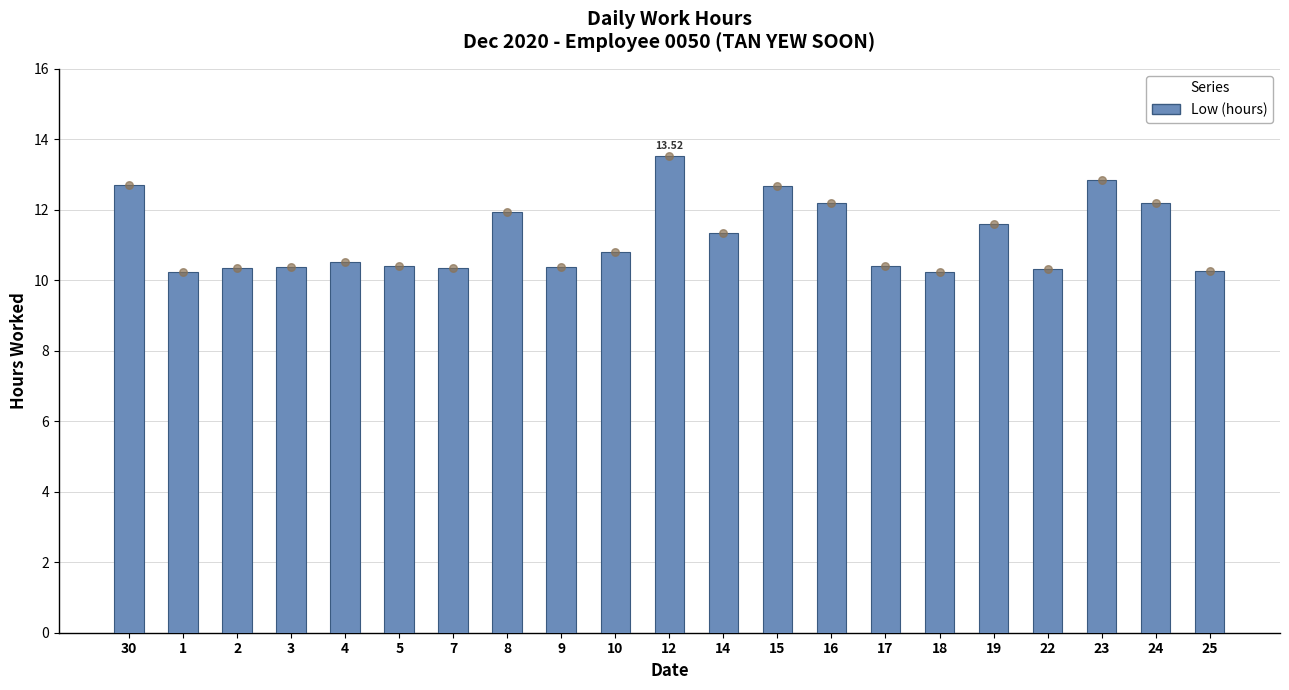

What is the change in value from 1 to 17?

+0.2